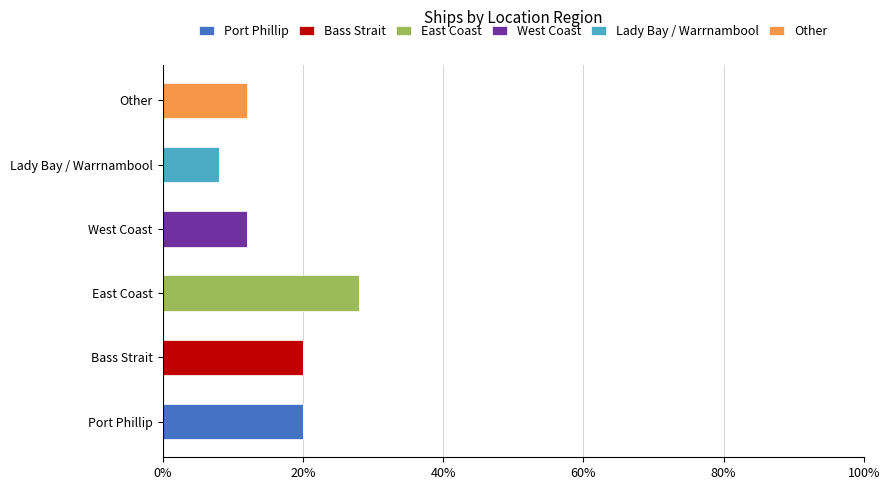

What is the total value across all series at East Coast?

28